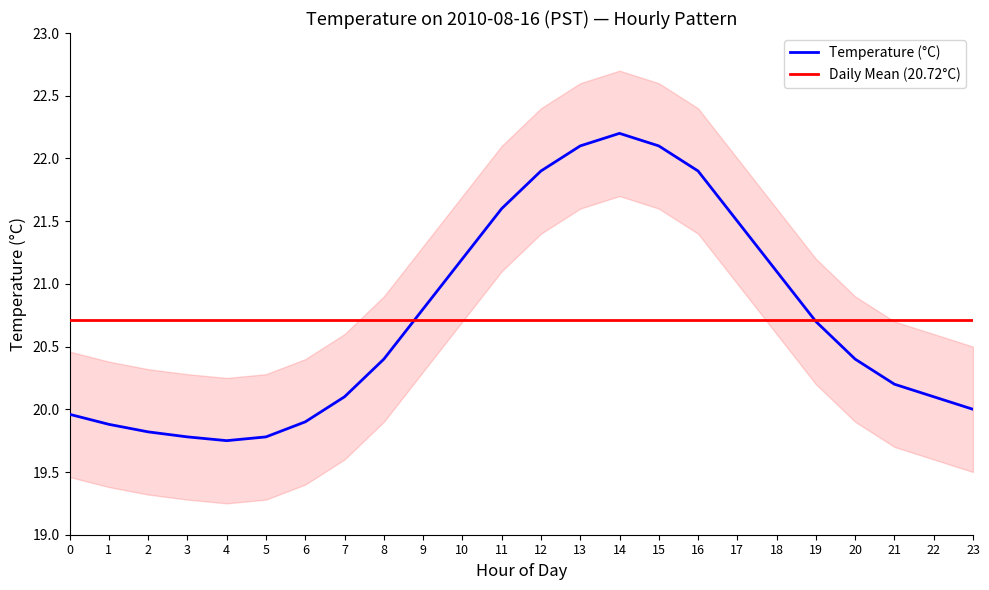

What is the highest value of the Daily Mean (20.72°C) series?

20.7